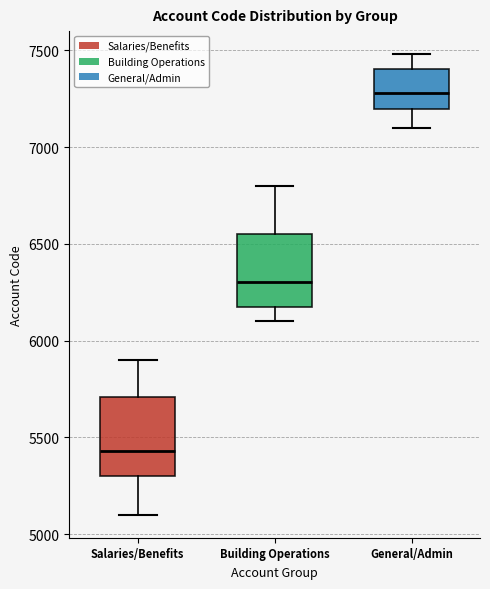

Reading left to right, transcribe this box plot: for each box, give where its median line is, the range the box spans, and where its two whiskers end, as read against the y-axis. The values are not printed on the chart, so give them approximately, as read against the axis.

Salaries/Benefits: median 5450, box 5300 to 5700, whiskers 5100 to 5900
Building Operations: median 6300, box 6200 to 6550, whiskers 6100 to 6800
General/Admin: median 7300, box 7200 to 7400, whiskers 7100 to 7500